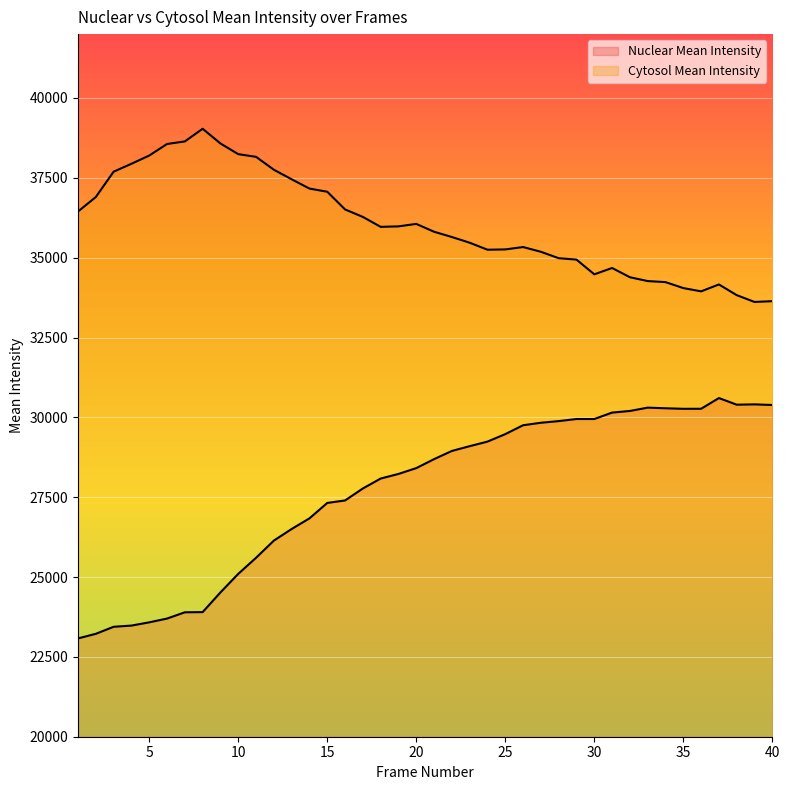

What is the value of the Cytosol Mean Intensity point at the 18th from the left?

35964.7